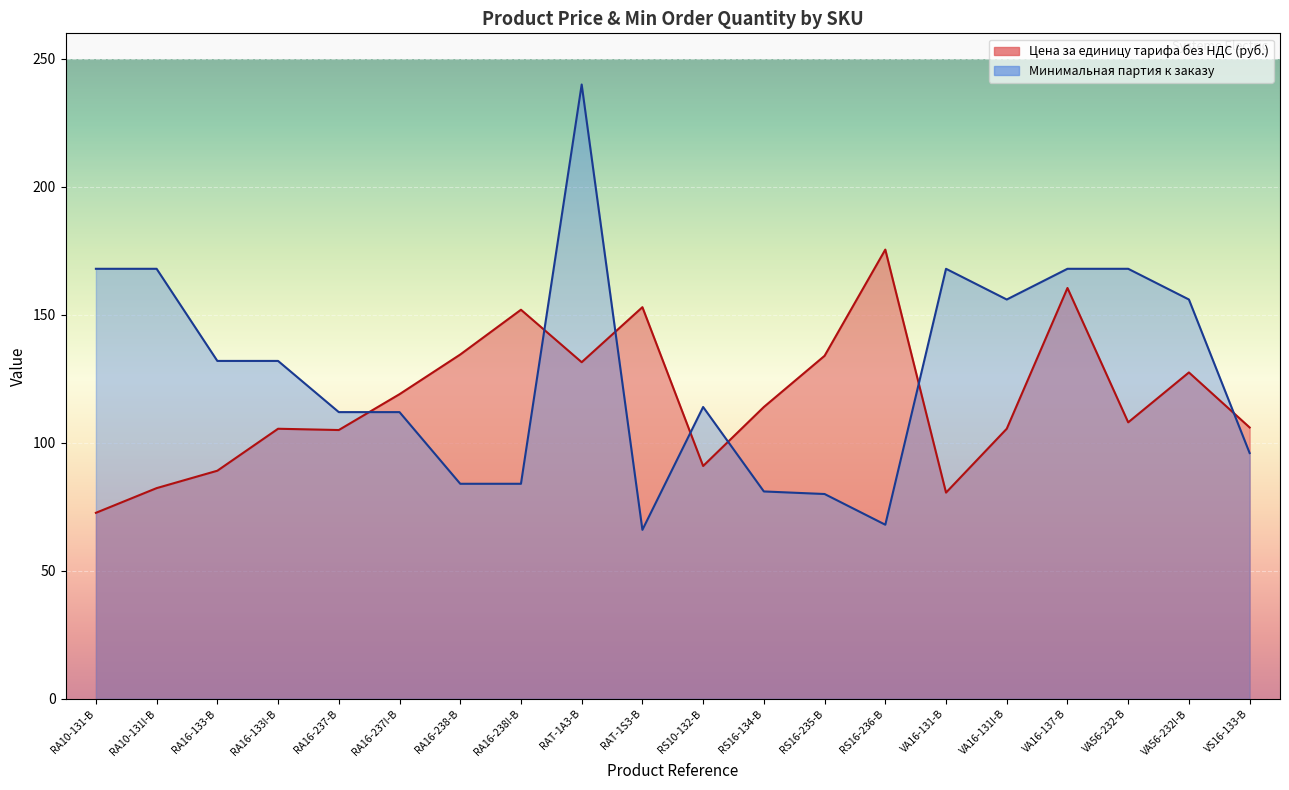

Rank the series by their maximum value, from lowest to highest.

Цена за единицу тарифа без НДС (руб.), Минимальная партия к заказу